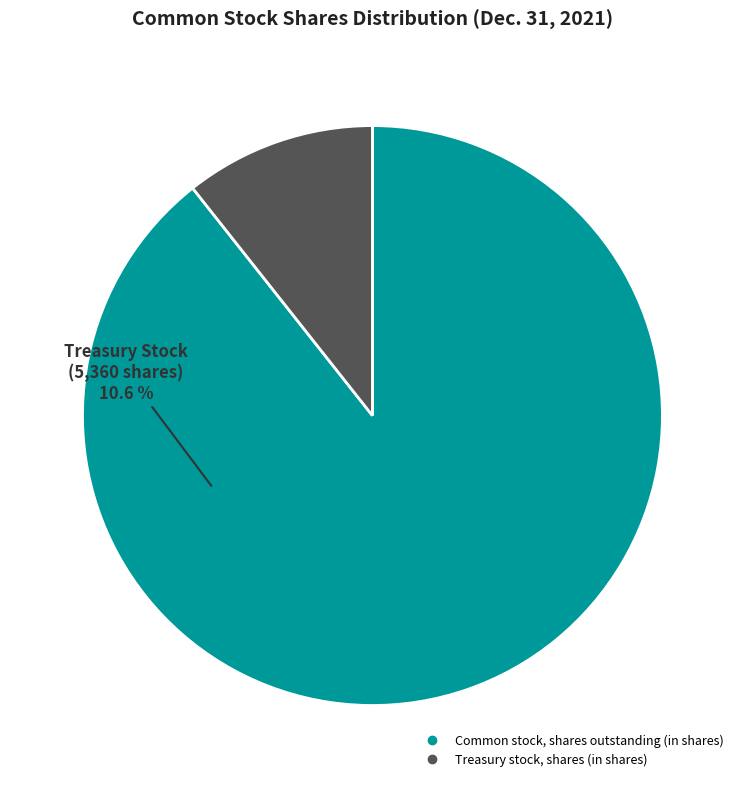

How many slices are in this pie chart?

2